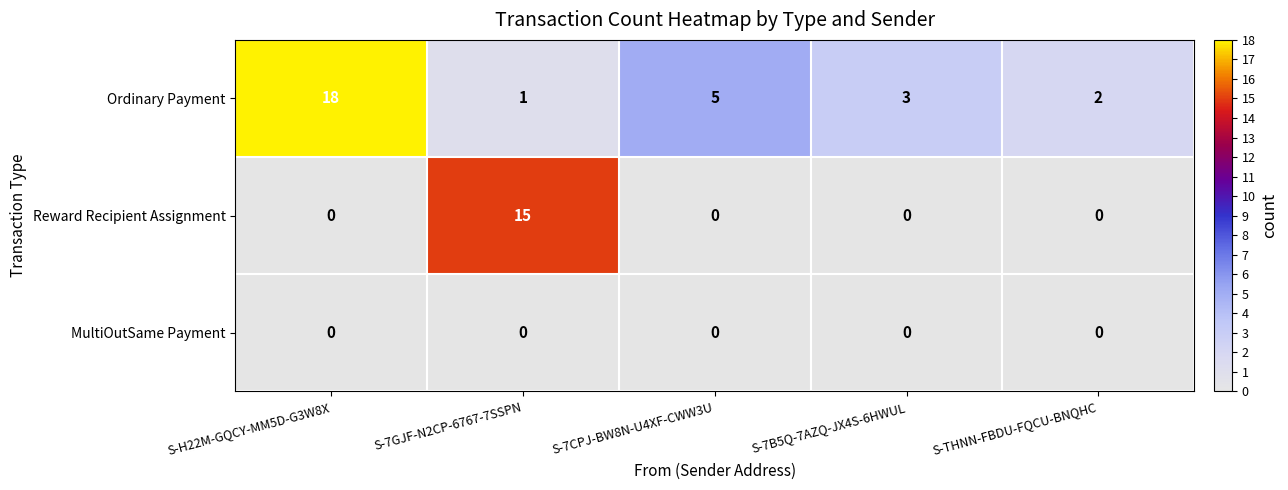

The Ordinary Payment series shows 3 at S-7B5Q-7AZQ-JX4S-6HWUL. True or false?

True